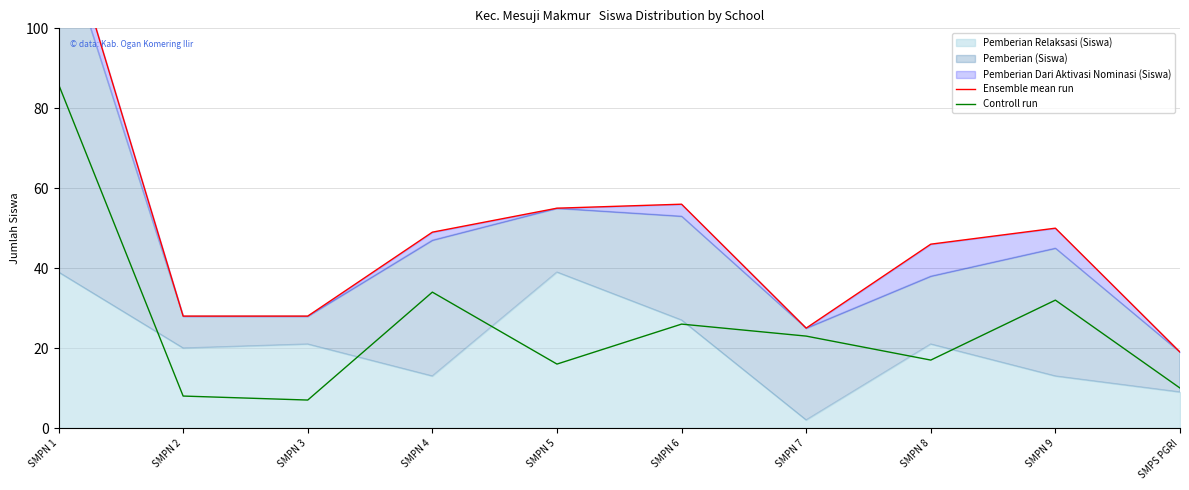

Which series has the largest range (max minus min)?

Ensemble mean run